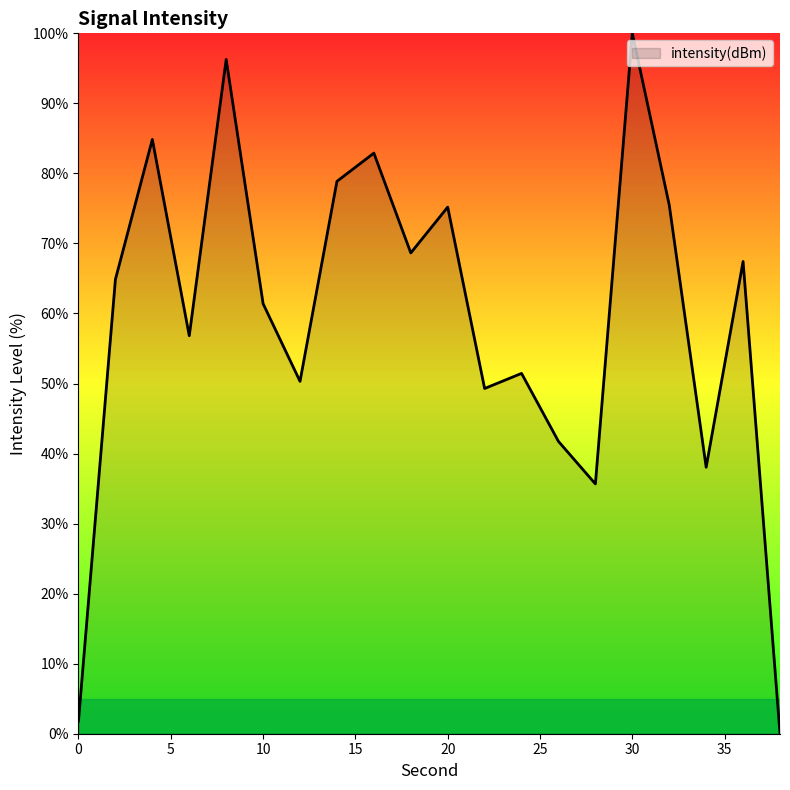

What is the maximum value shown in the chart?

100.0